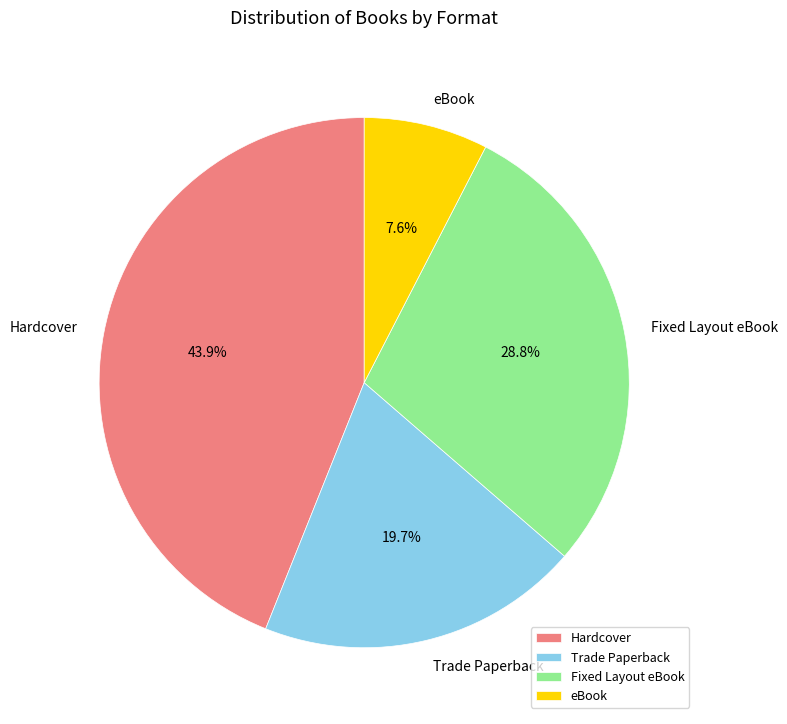

What is the ratio of the value at eBook to the value at Hardcover?

0.2